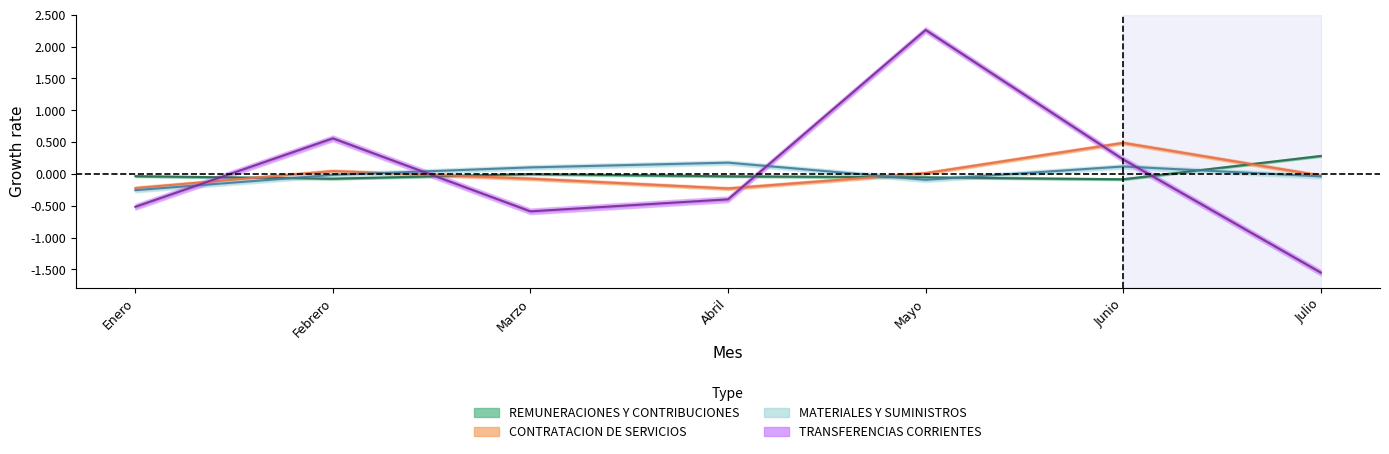

Does the chart have visible grid lines?

No